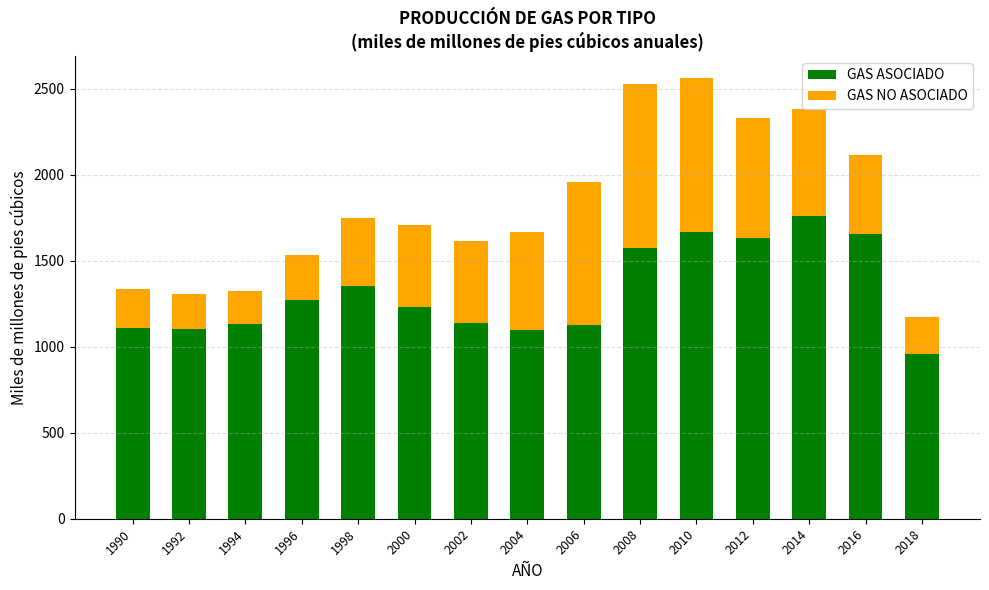

What is the difference between the second highest and second lowest values in the GAS ASOCIADO series?

566.6